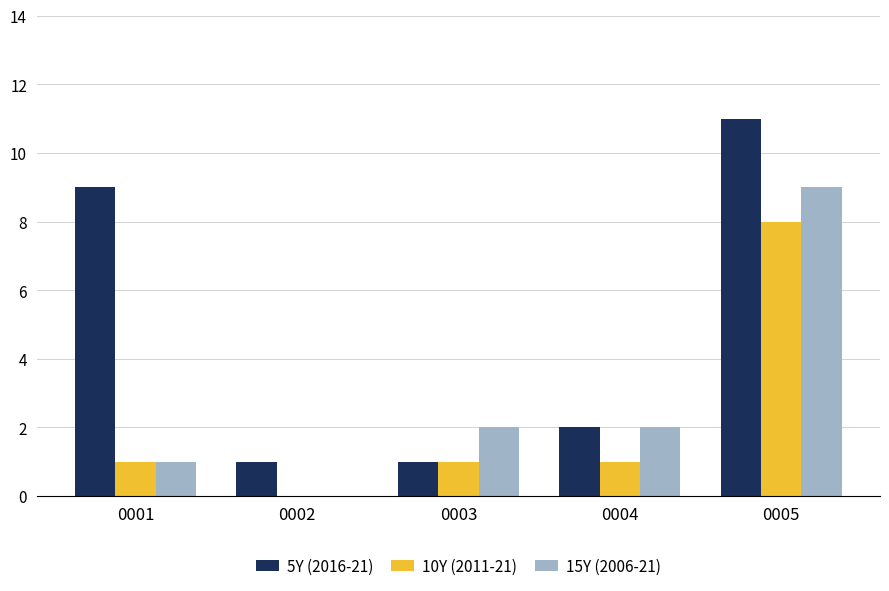

At which label is 5Y (2016-21) closest to 6?

0001